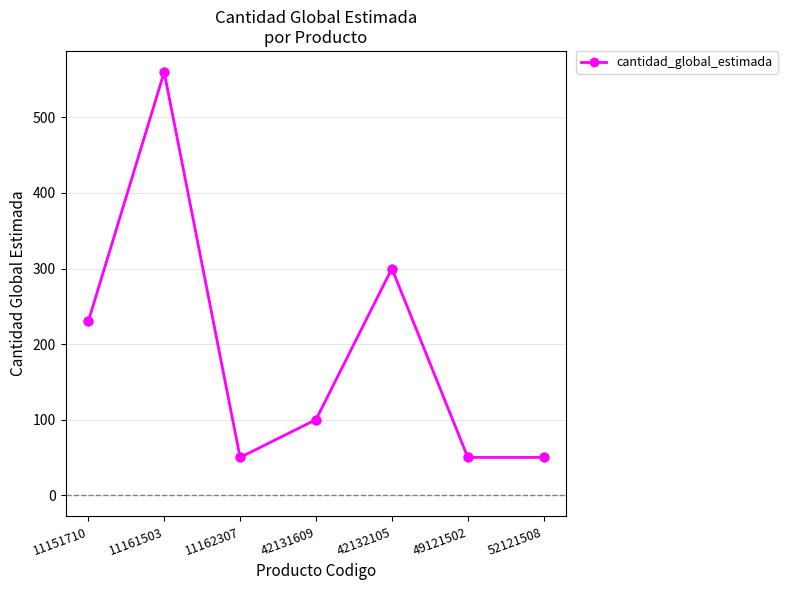

What is the change in value from 11161503 to 49121502?

-510